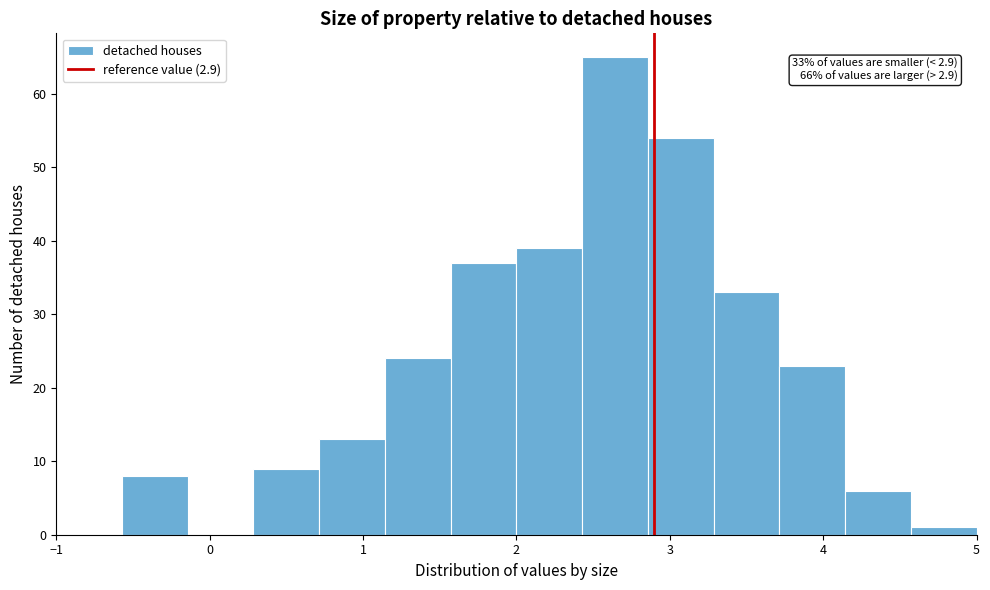

Over which range of the x-axis is the bar tallest?

2.4 to 2.9